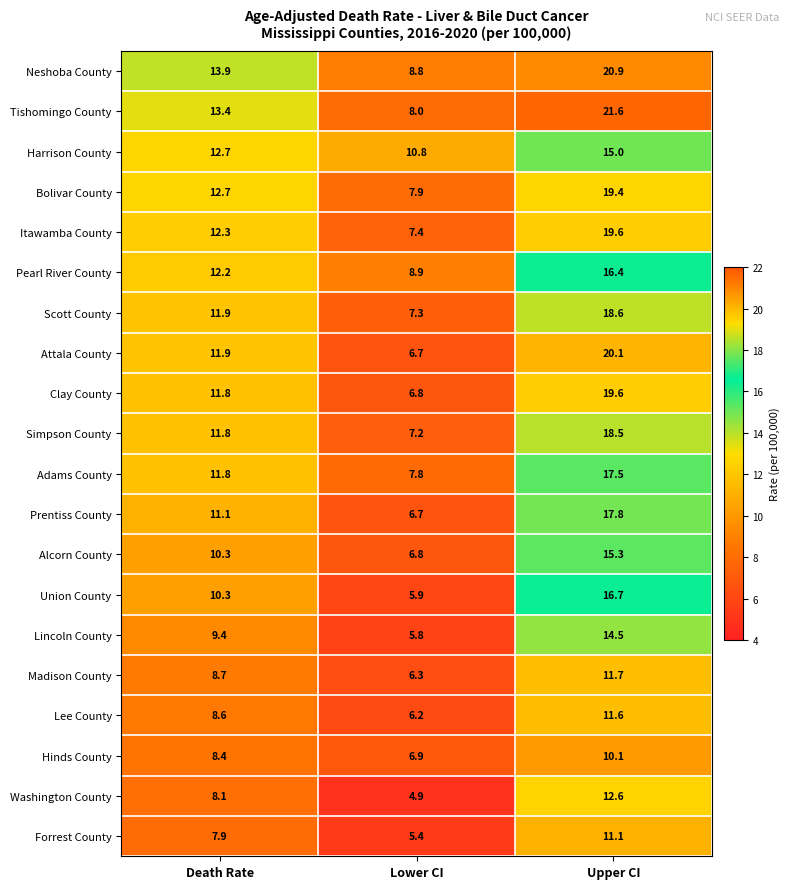

What is the minimum value shown in the chart?

4.9